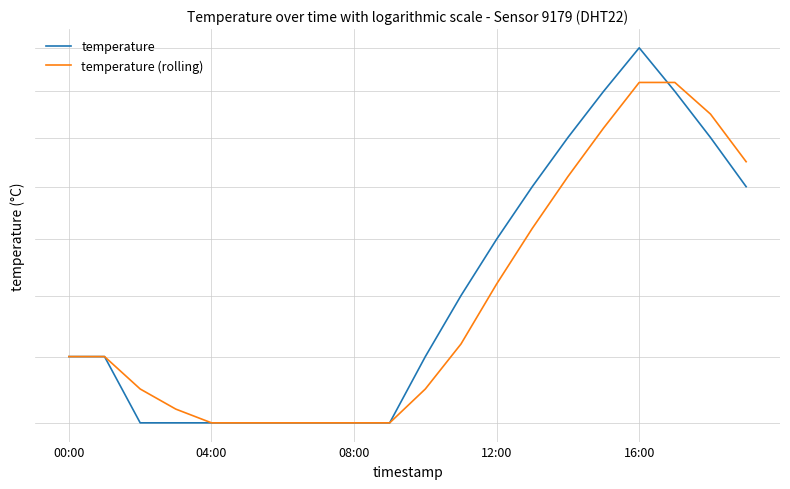

What is the label of the 1st point from the right?

19